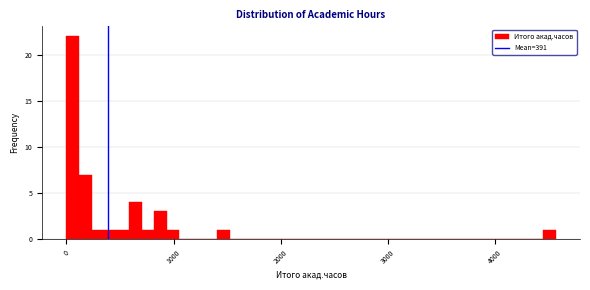

Read against the x-axis, roughly where is the centre of the tallest bar?

100